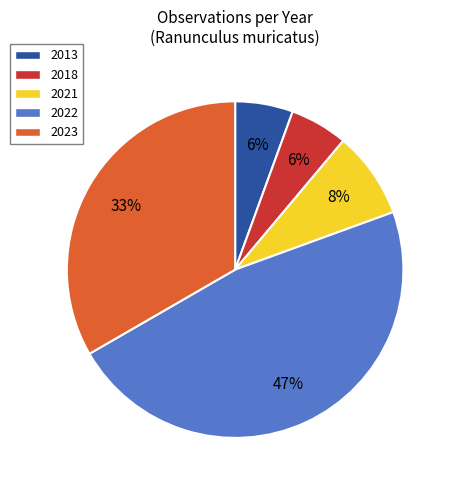

True or false: 2021 accounts for 1% of the total.

False